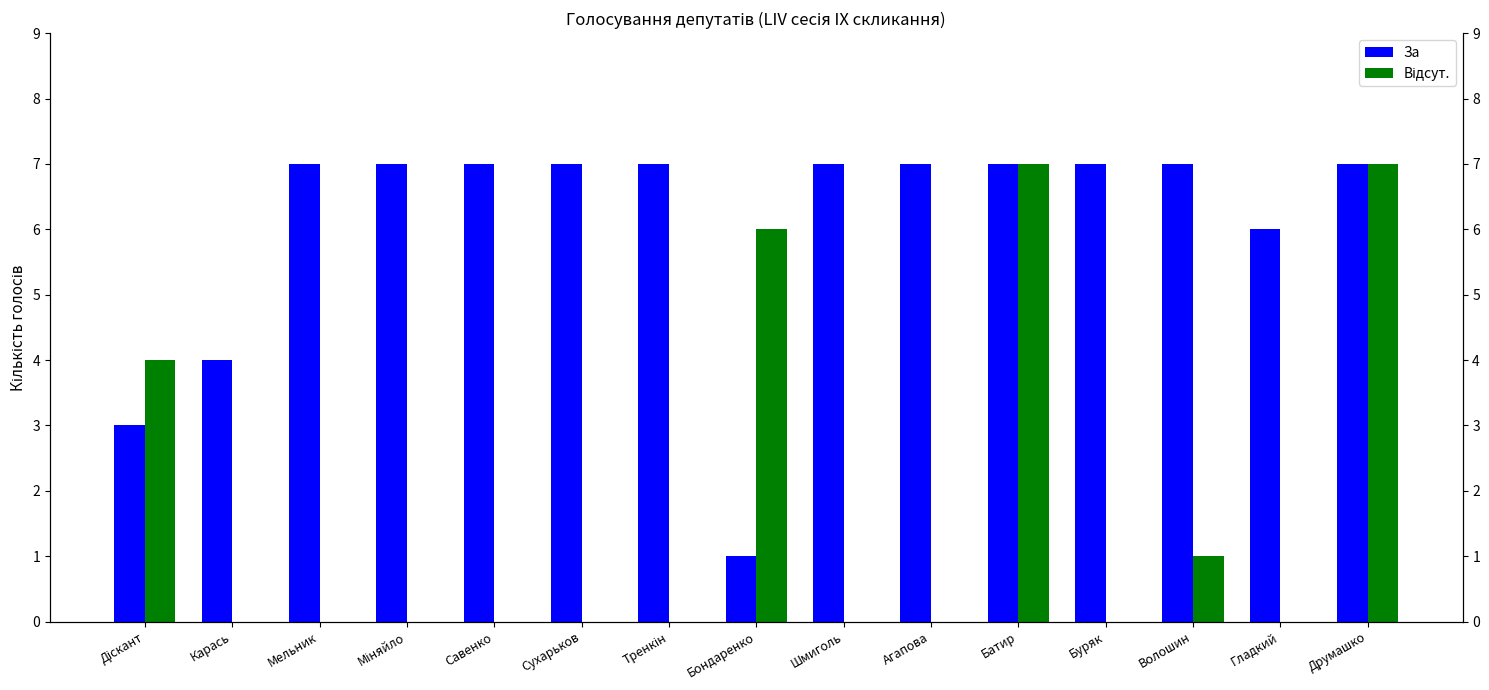

Are the bars grouped side by side (vs. stacked)?

Yes